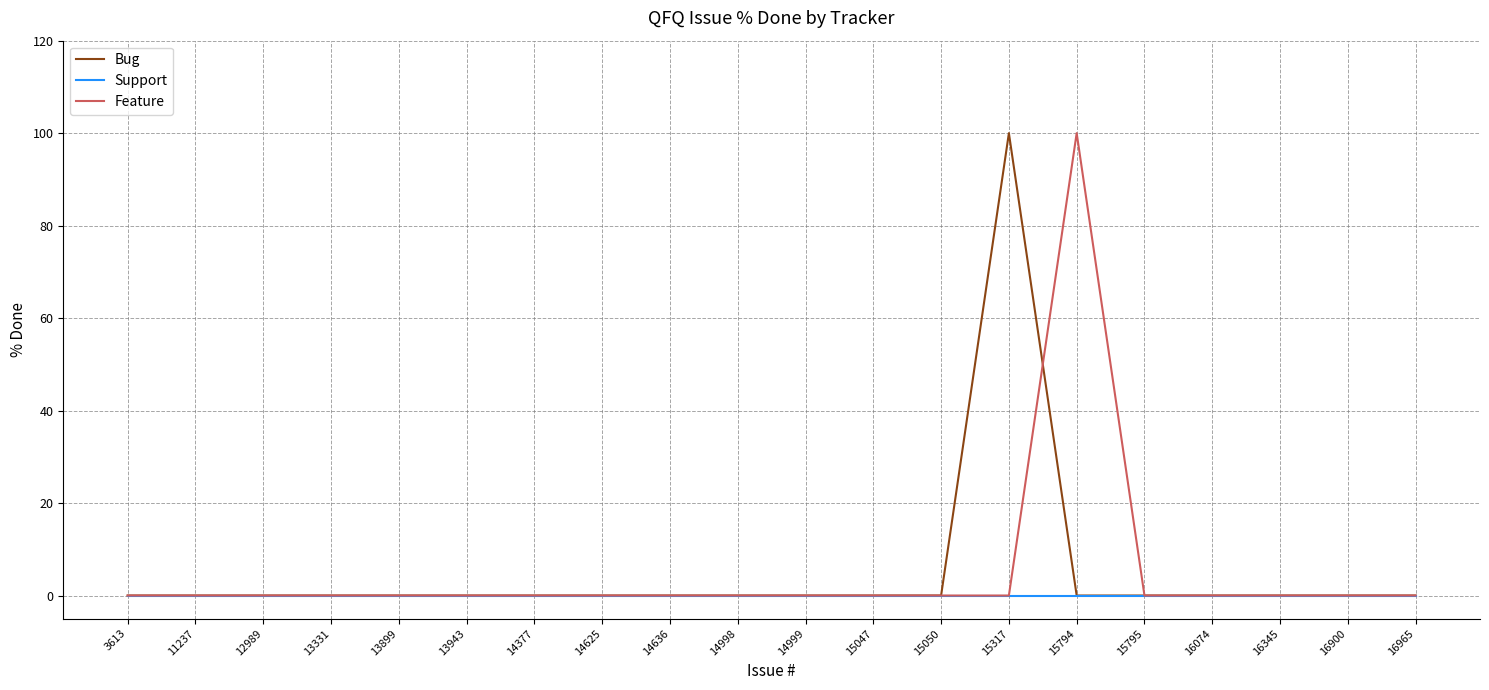

Is the value of Feature at 15794 greater than the value of Support at 16900?

Yes